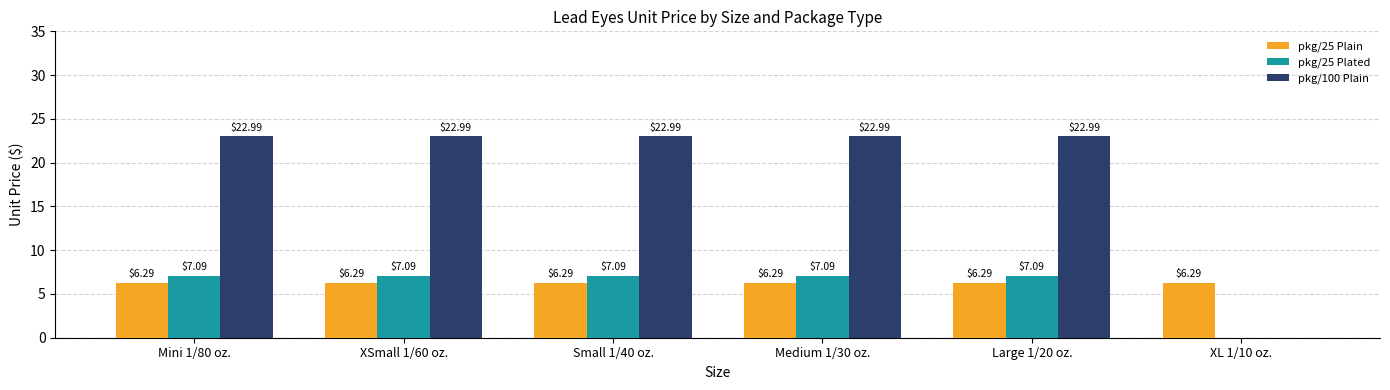

How many data points in pkg/100 Plain are above 22?

5